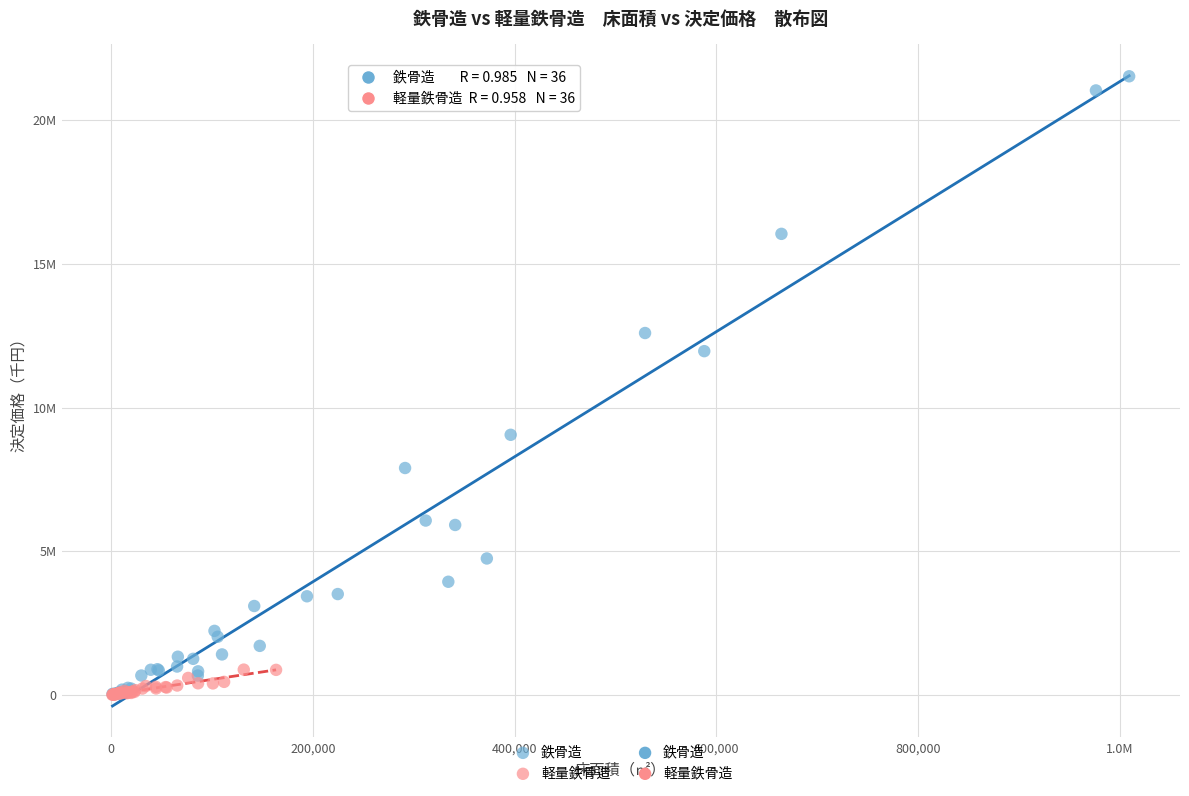

Which series has the largest Y range (max minus min)?

鉄骨造